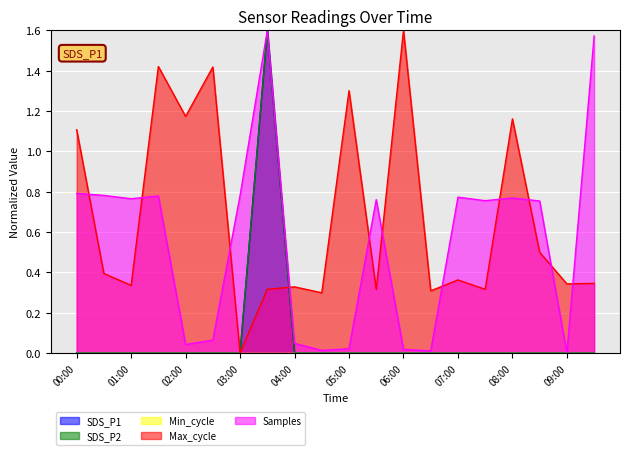

Is the value of Samples at 09:30 greater than the value of Max_cycle at 08:00?

Yes